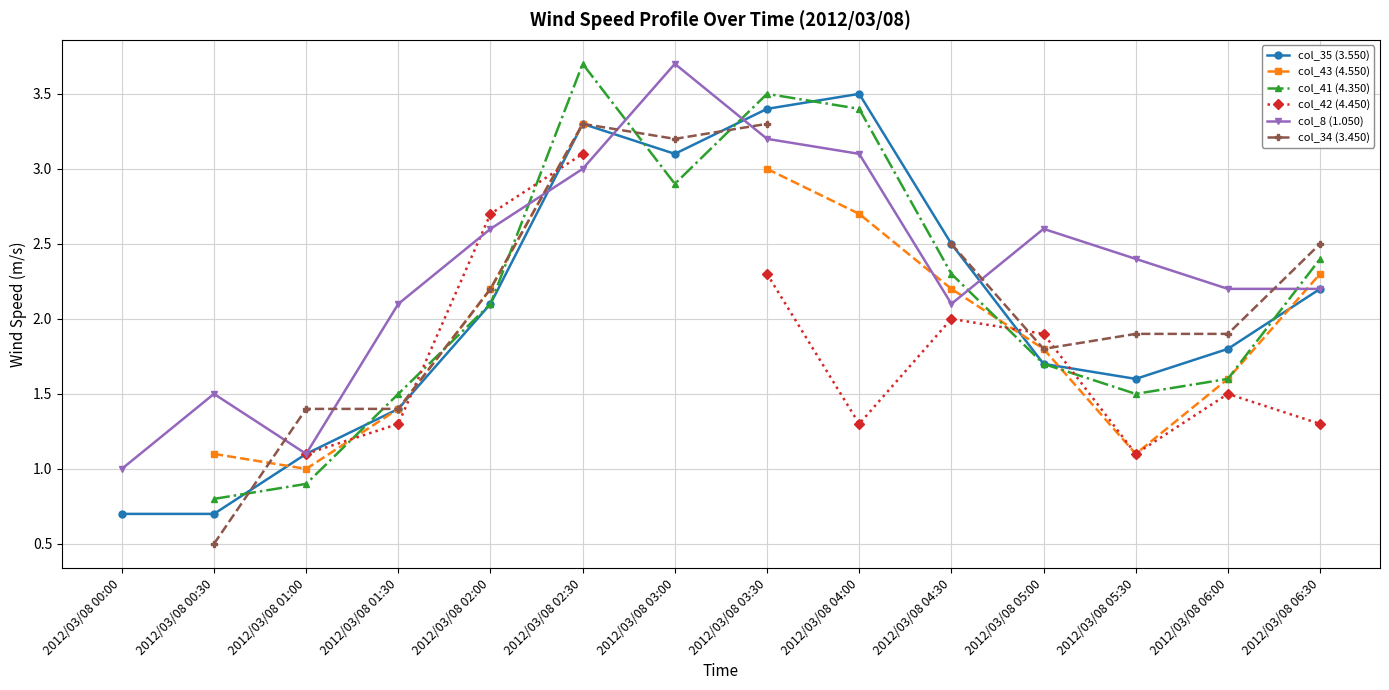

Between 2012/03/08 03:30 and 2012/03/08 04:00, which series saw the biggest shift?

col_42 (4.450)